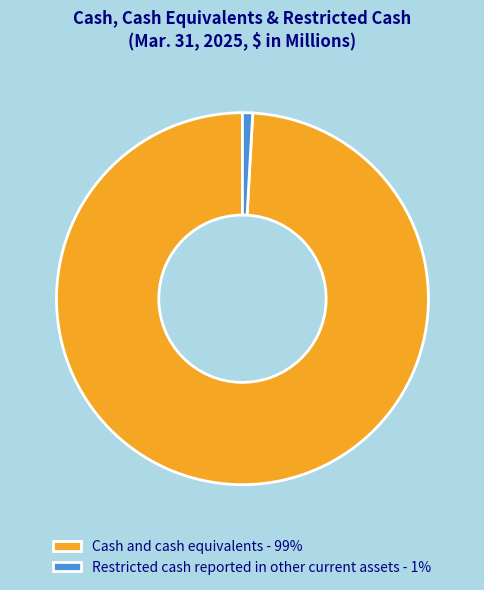

Is the sum of Cash and cash equivalents - 99% and Restricted cash reported in other current assets - 1% greater than half?

Yes